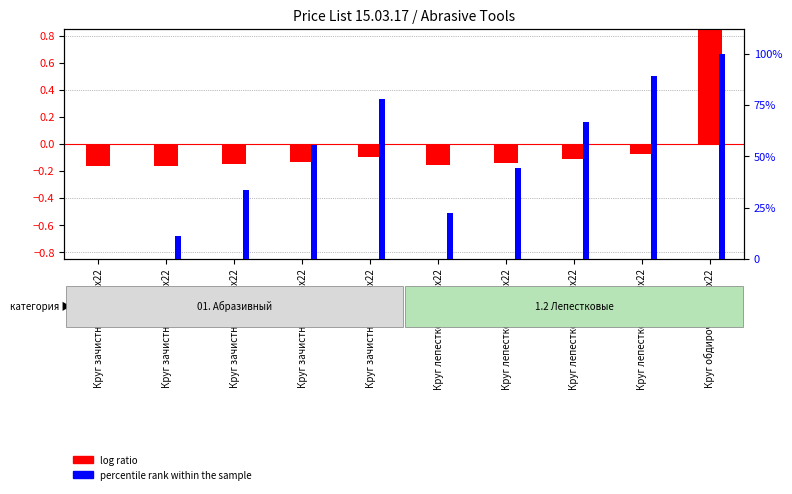

List the series in order of their peak value, lowest first.

log ratio, percentile rank within the sample